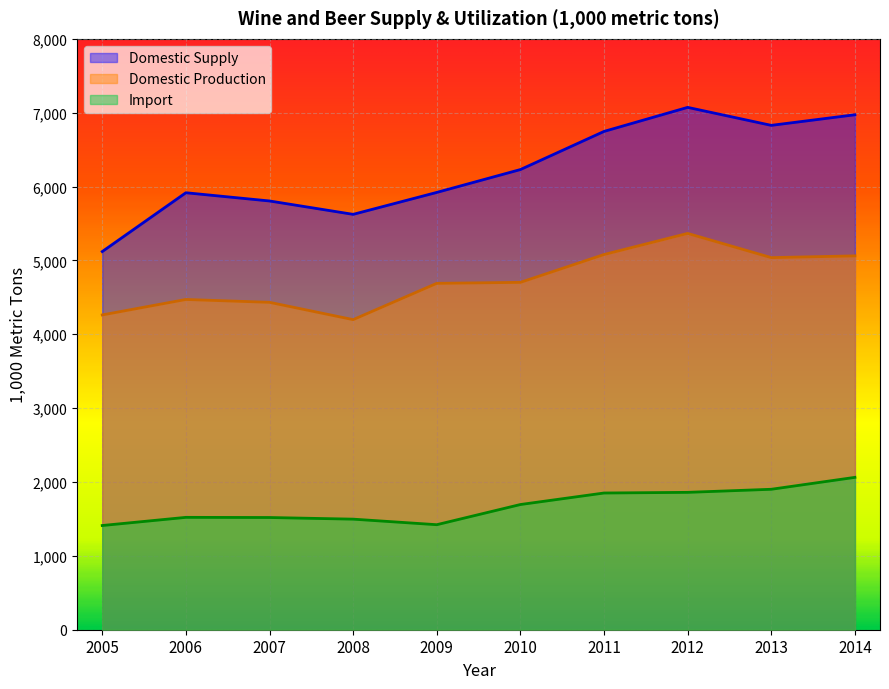

Reading left to right, extract all data points from this chart.

Domestic Supply: 2005=5120.1	2006=5916.4	2007=5805.0	2008=5623.7	2009=5920.7	2010=6230.3	2011=6746.6	2012=7072.2	2013=6828.7	2014=6972.1
Domestic Production: 2005=4262.1	2006=4471.4	2007=4432.8	2008=4198.4	2009=4689.9	2010=4703.1	2011=5079.9	2012=5365.8	2013=5038.1	2014=5061.7
Import: 2005=1410.8	2006=1521.4	2007=1519.2	2008=1497.0	2009=1421.9	2010=1695.1	2011=1851.0	2012=1859.9	2013=1901.6	2014=2062.9